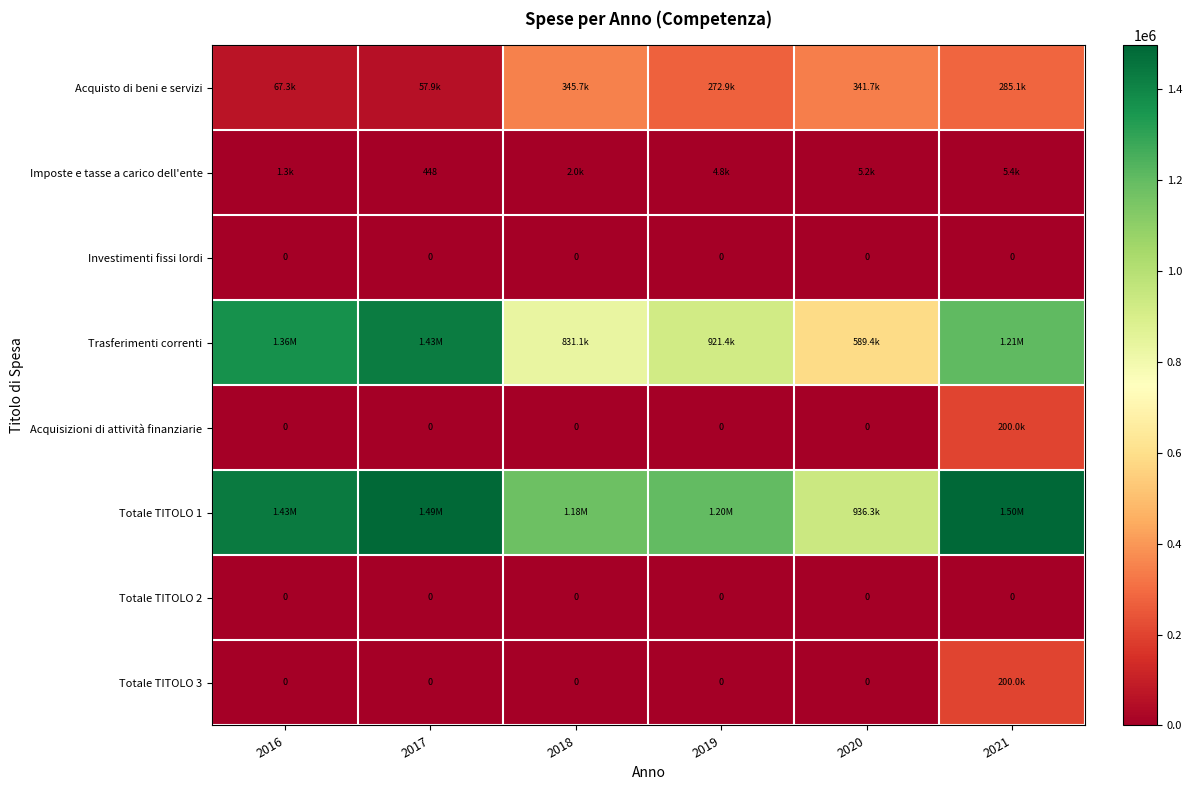

Count the number of categories in the chart.

6